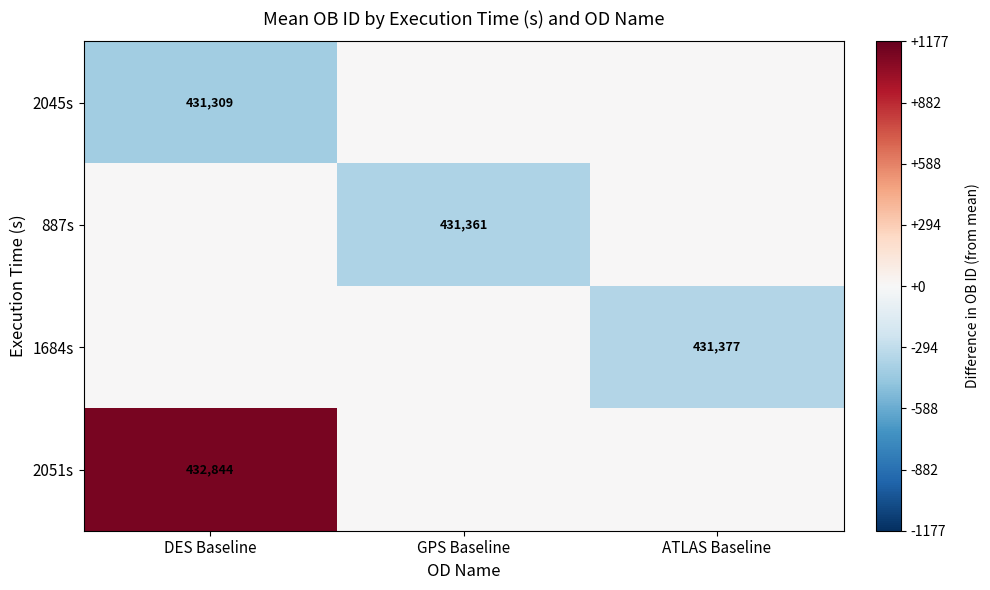

The value of 2051s at DES Baseline is 637363. True or false?

False